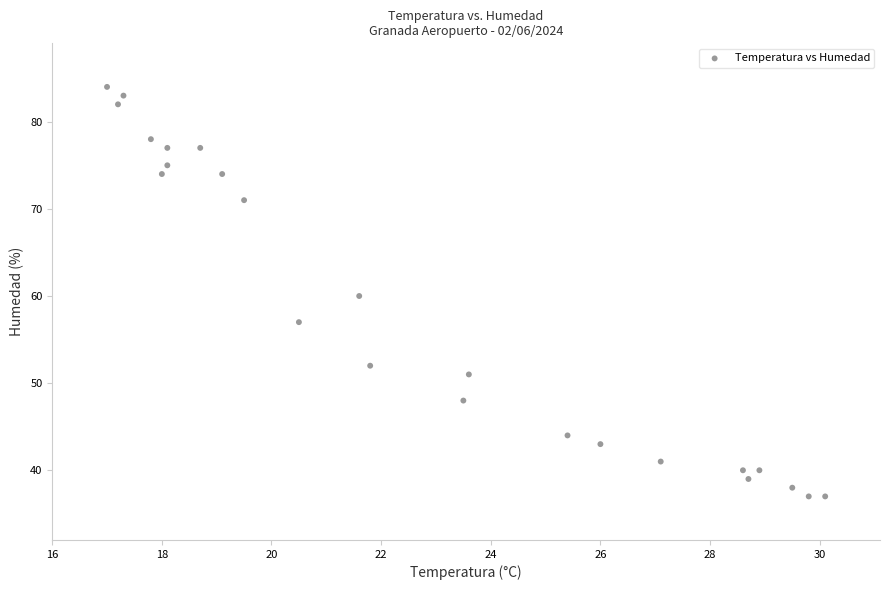

What is the range of Y values (max minus min)?

47